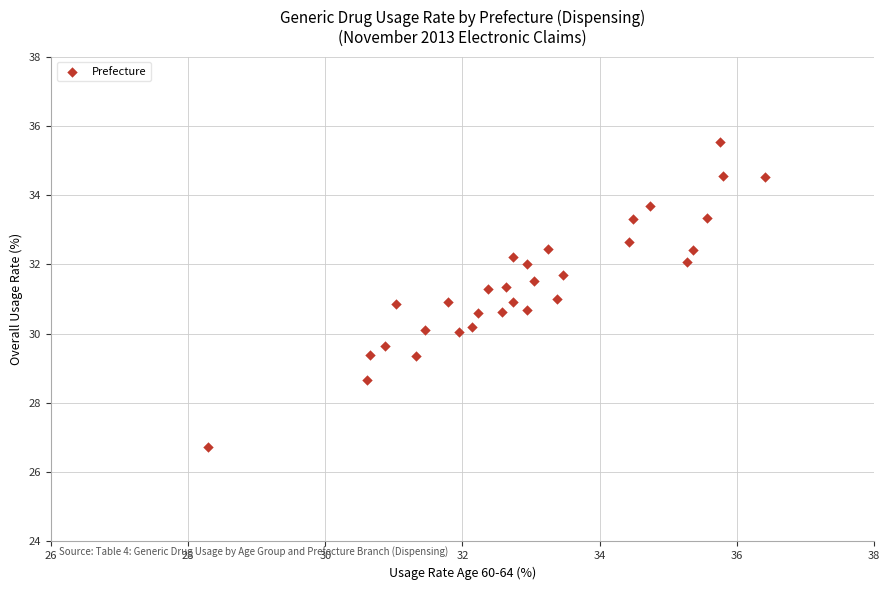

What is the range of Y values (max minus min)?

8.8